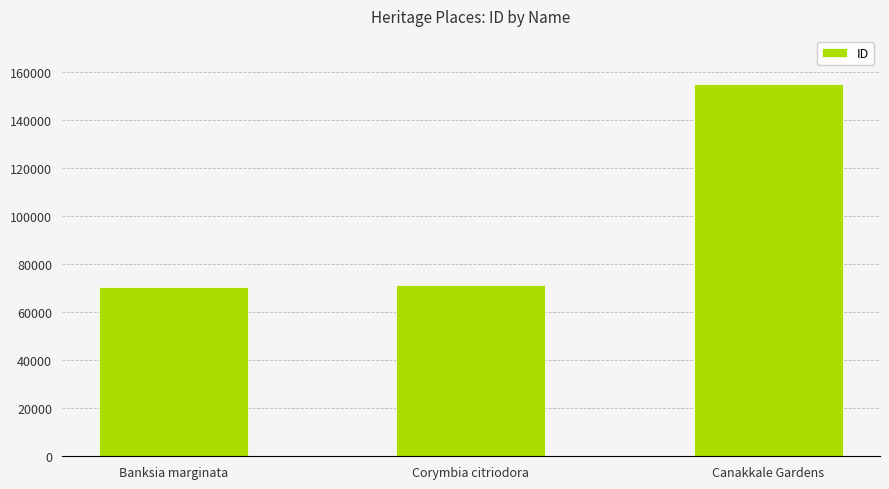

What is the minimum value shown in the chart?

70648